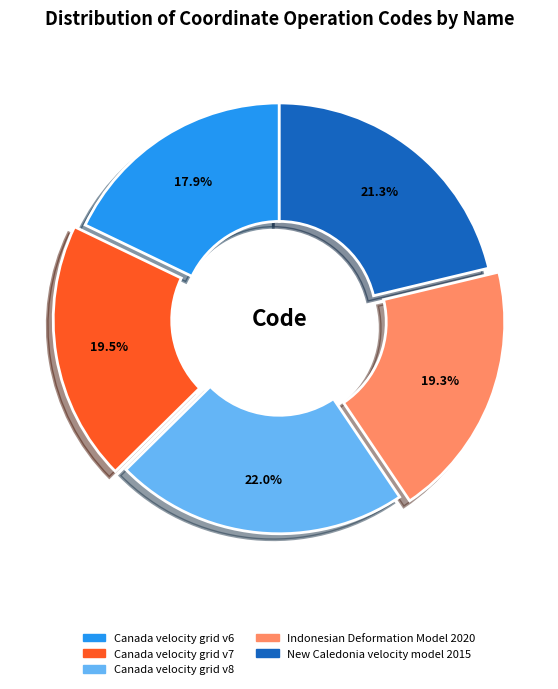

Does any single category account for the majority?

No